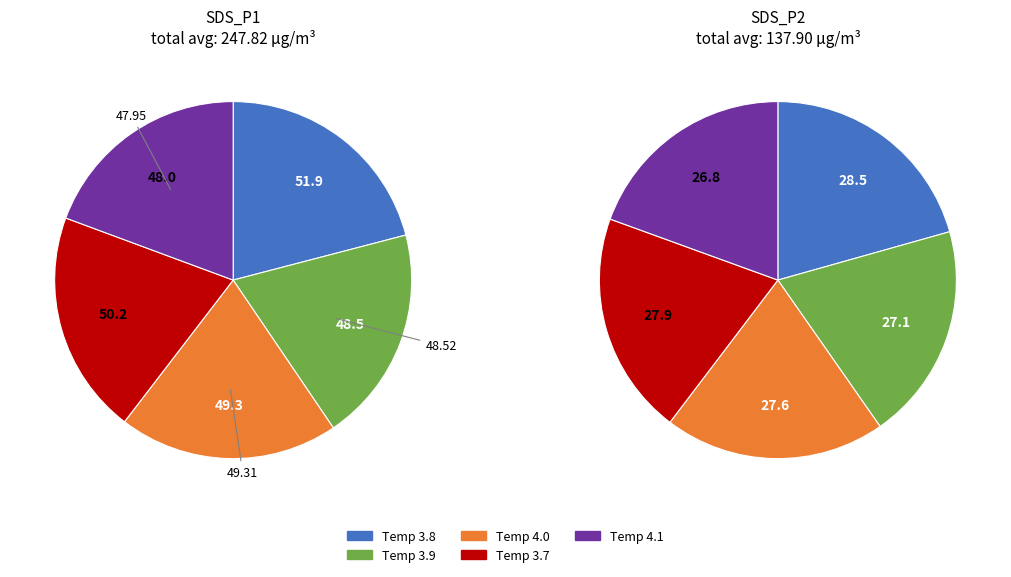

Which series has the largest range (max minus min)?

SDS_P1 (avg)